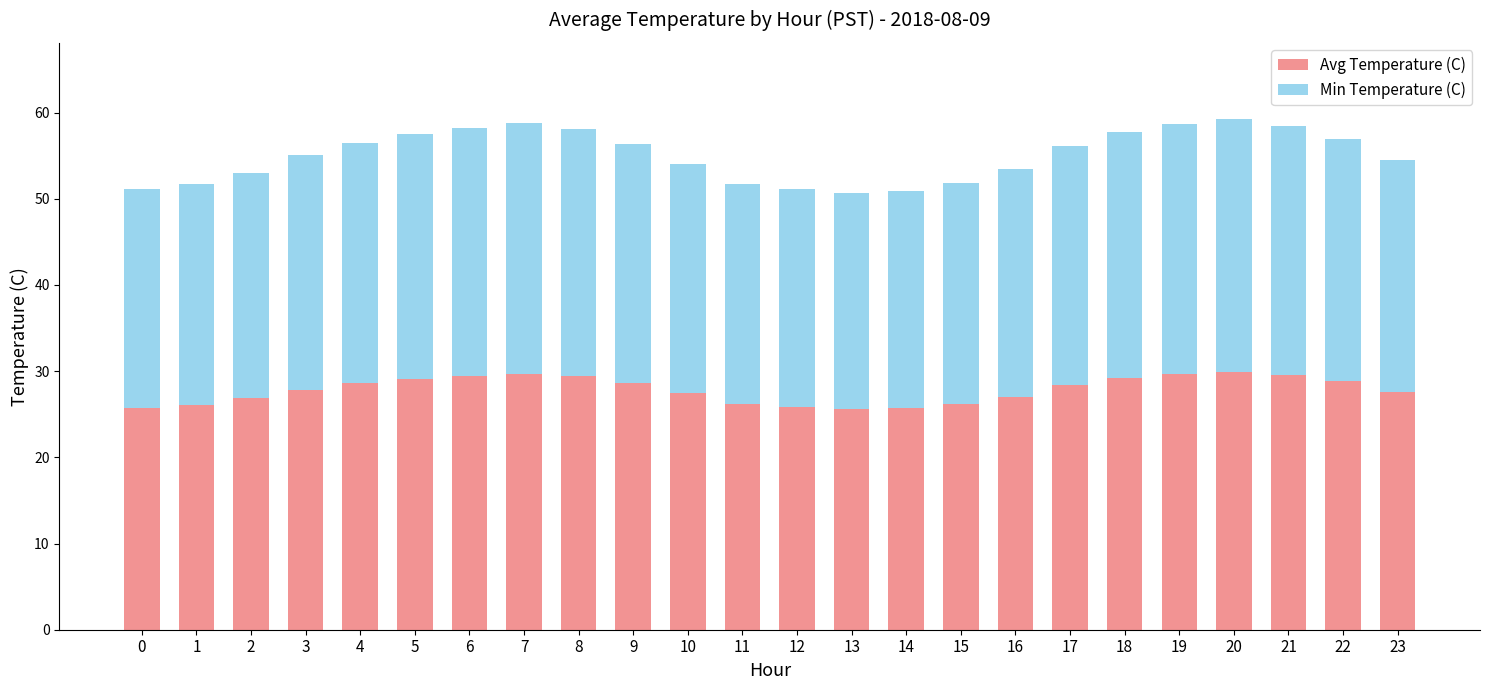

What is the total value across all series at 4?

56.5